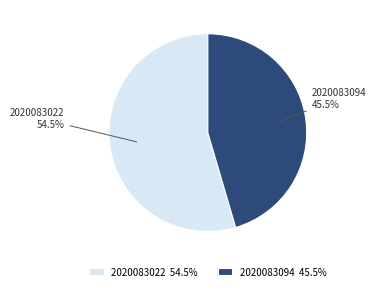

What is the largest slice in the pie chart?

2020083022